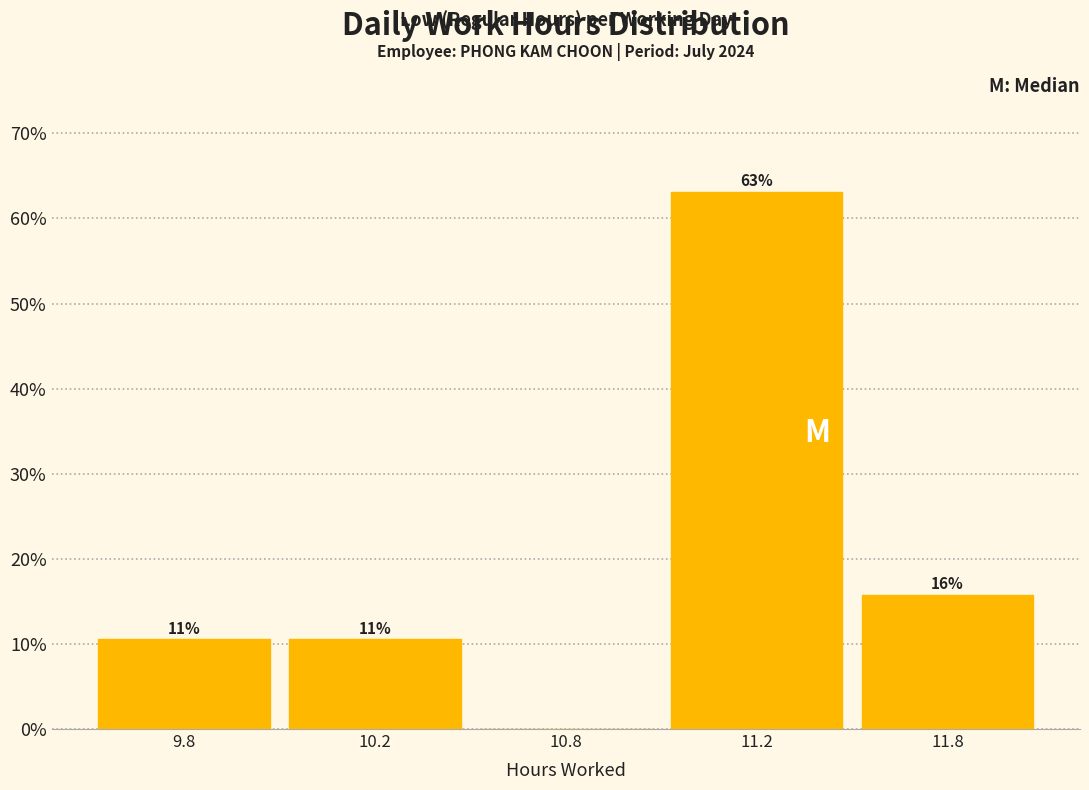

Are the bars horizontal?

No